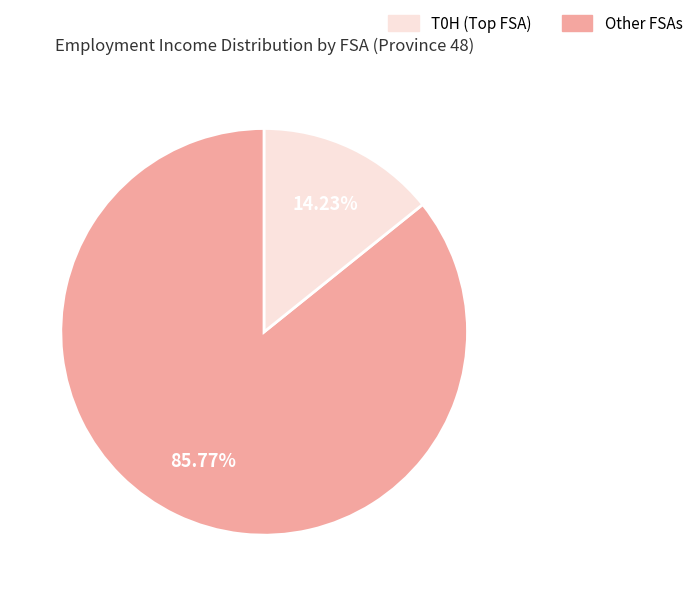

Is there any slice that represents more than half of the pie?

Yes